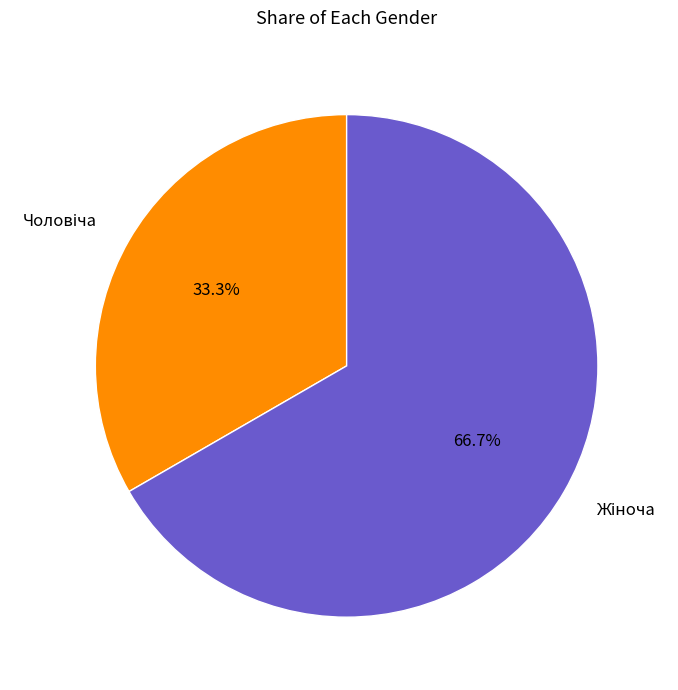

Is there any slice that represents more than half of the pie?

Yes